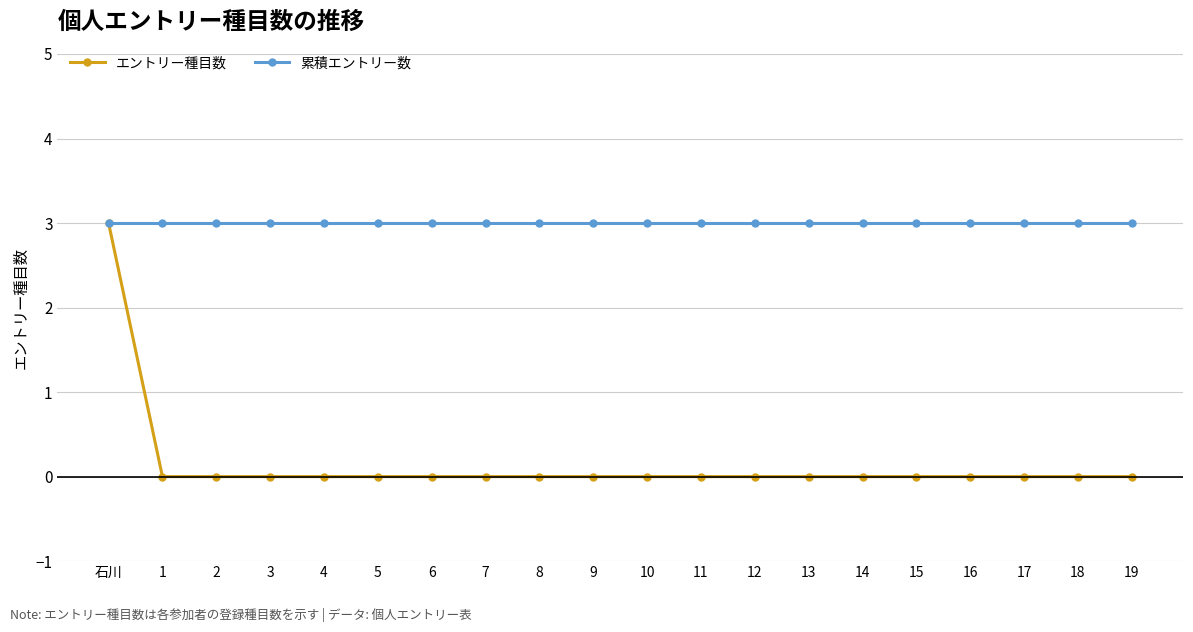

What is the maximum value shown in the chart?

3